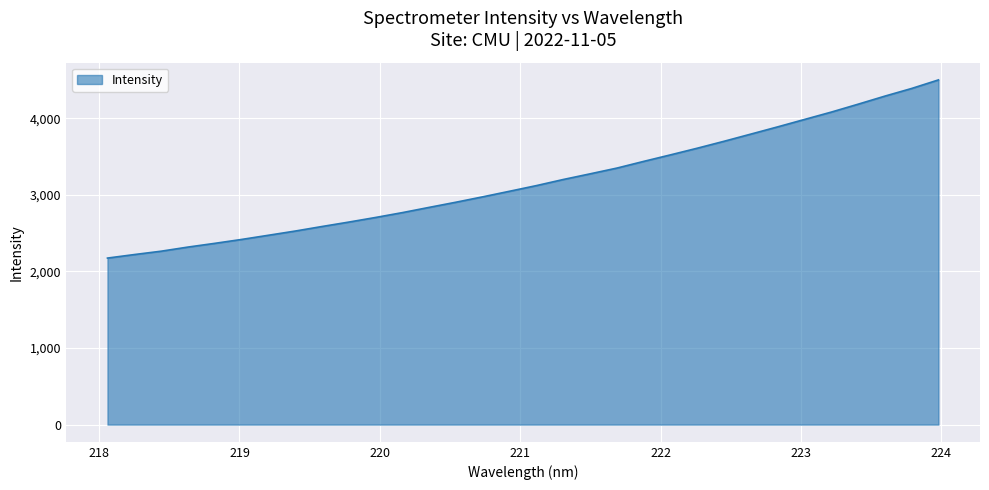

What is the minimum value shown in the chart?

2175.3